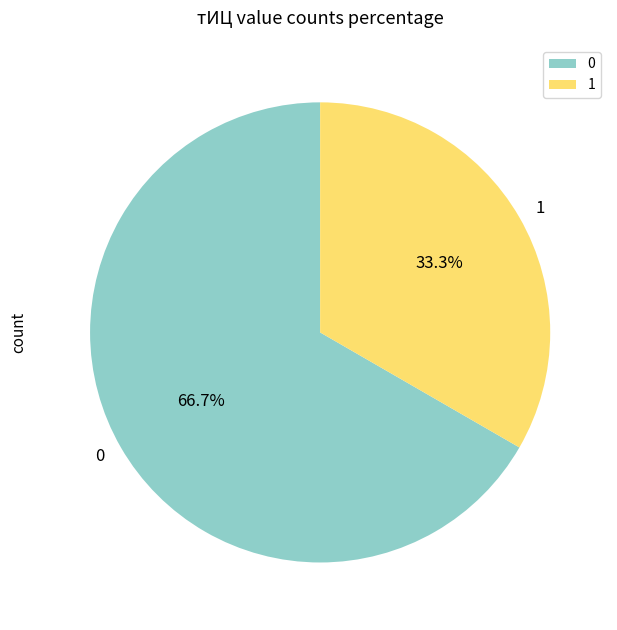

Approximately how many times larger is the value at 0 compared to 1?

2.0